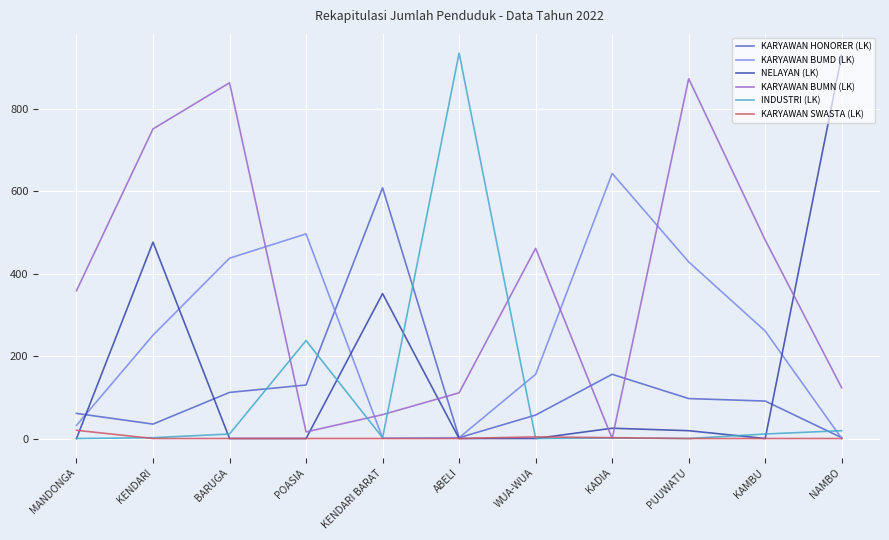

Which series changed the most between WUA-WUA and KAMBU?

KARYAWAN BUMD (LK)